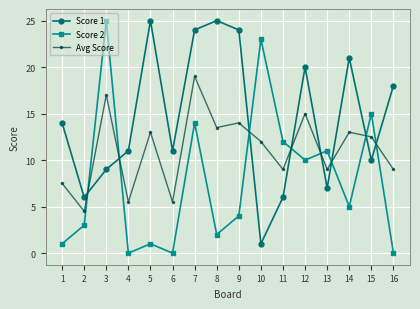

Is it true that Avg Score equals 11.7 at 16?

False